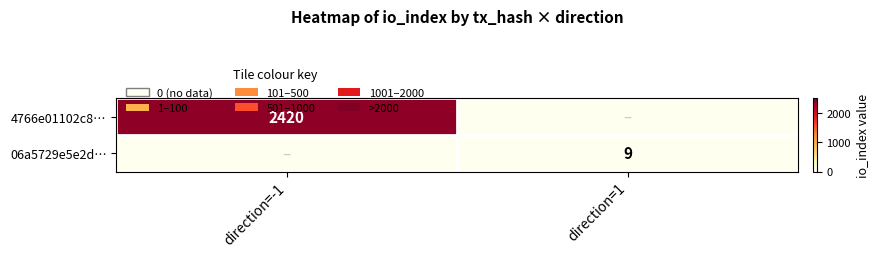

The value of 06a5729e5e2d… at direction=1 is 12. True or false?

False